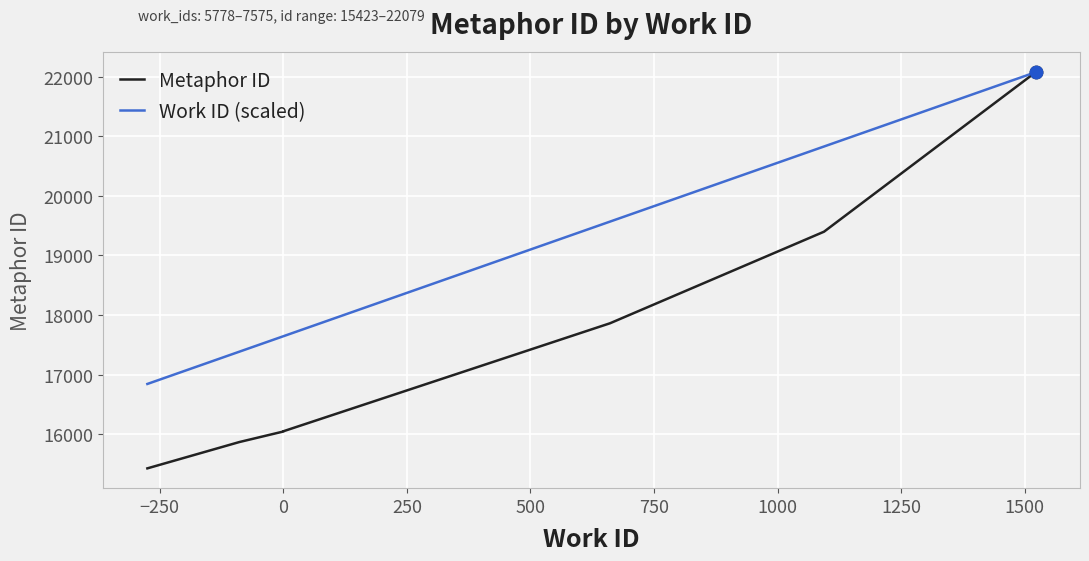

Which series has the widest spread of Y values?

Metaphor ID